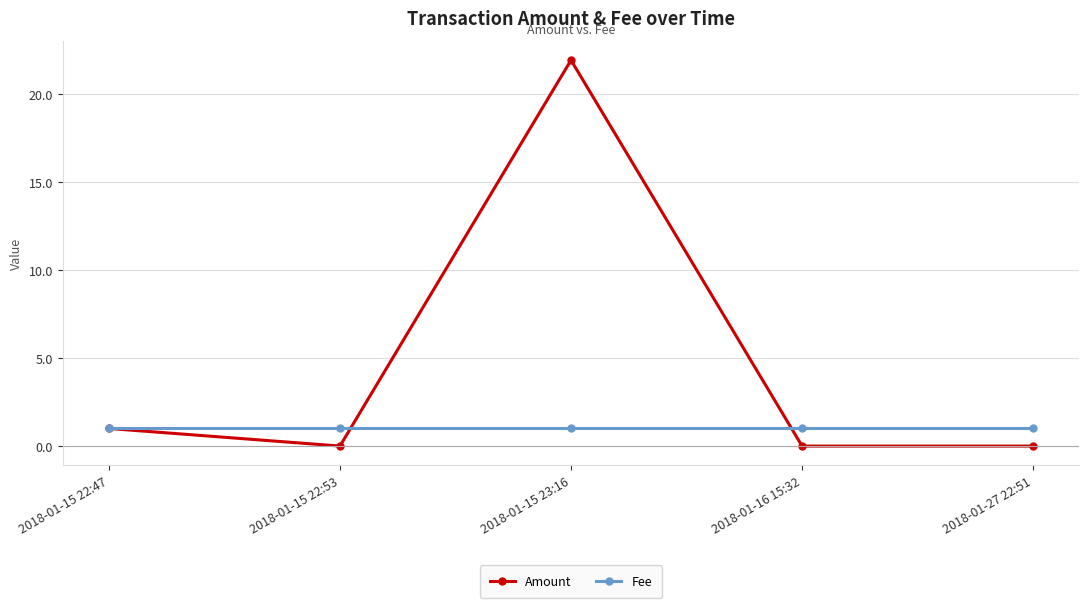

What is the difference between the second highest and minimum values in the Amount series?

1.0